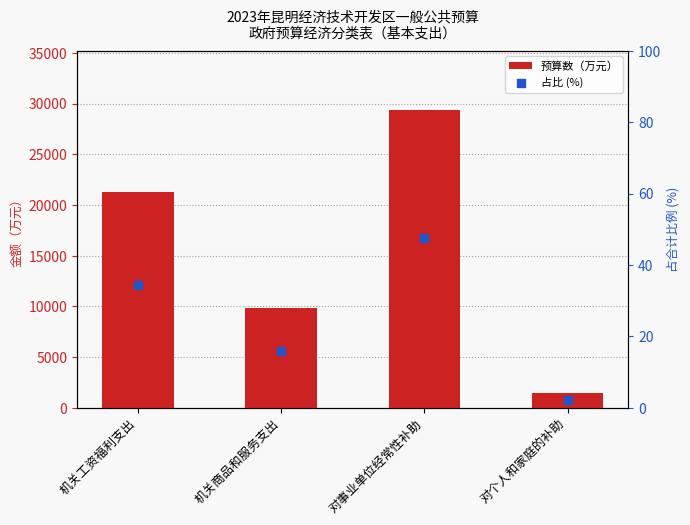

Which series has the widest spread of Y values?

预算数（万元）